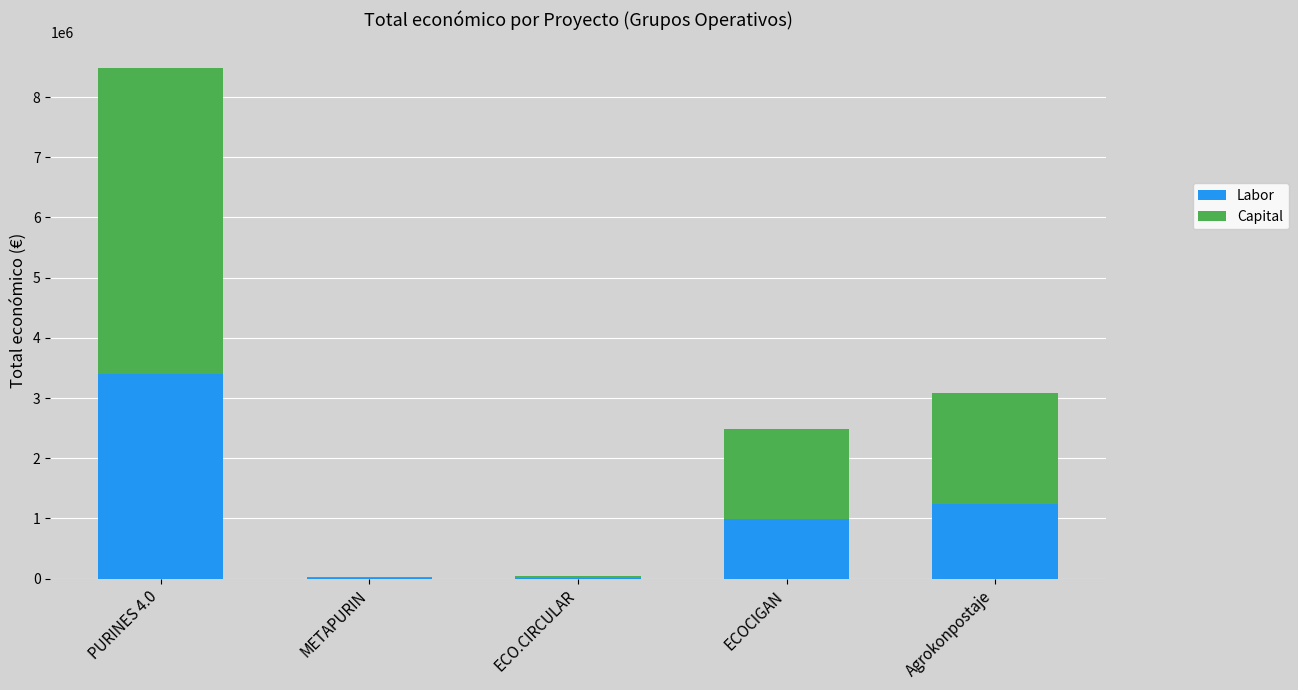

What value does the Labor series have at Agrokonpostaje?

1231933.2